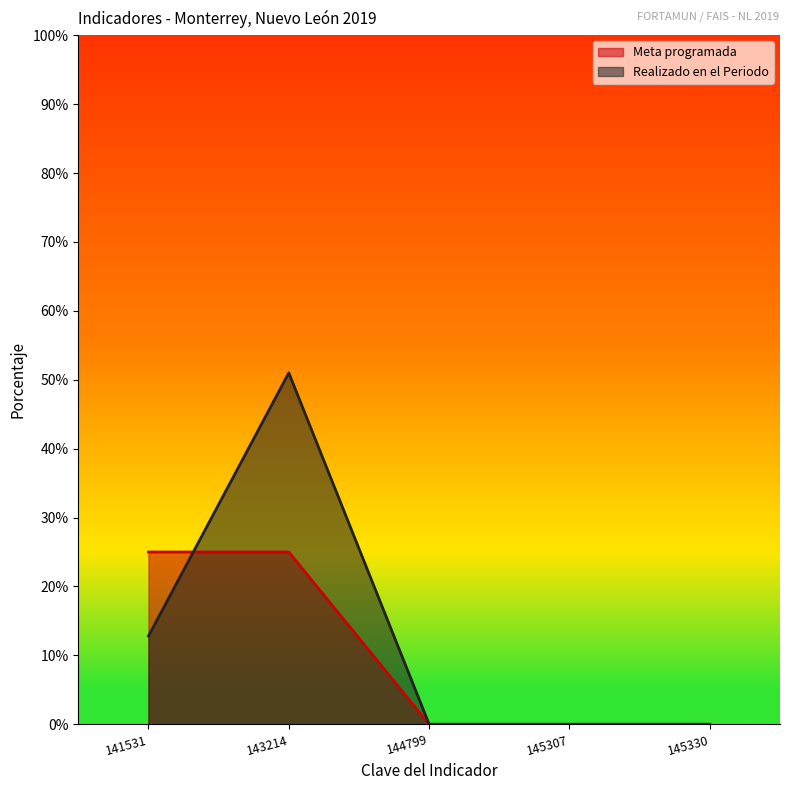

Does the chart display data point markers on the line(s)?

No